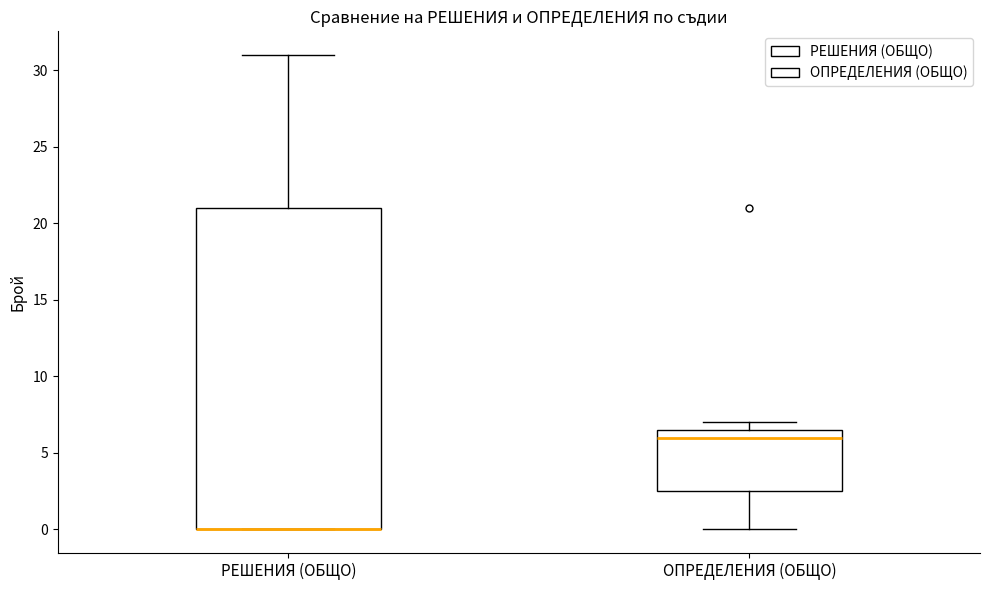

Reading left to right, transcribe this box plot: for each box, give where its median line is, the range the box spans, and where its two whiskers end, as read against the y-axis. The values are not printed on the chart, so give them approximately, as read against the axis.

РЕШЕНИЯ (ОБЩО): median 0.0 (drawn on the box's lower edge), box 0.0 to 21.0, whiskers 0.0 to 31.0
ОПРЕДЕЛЕНИЯ (ОБЩО): median 6.0, box 2.5 to 6.5, whiskers 0.0 to 7.0